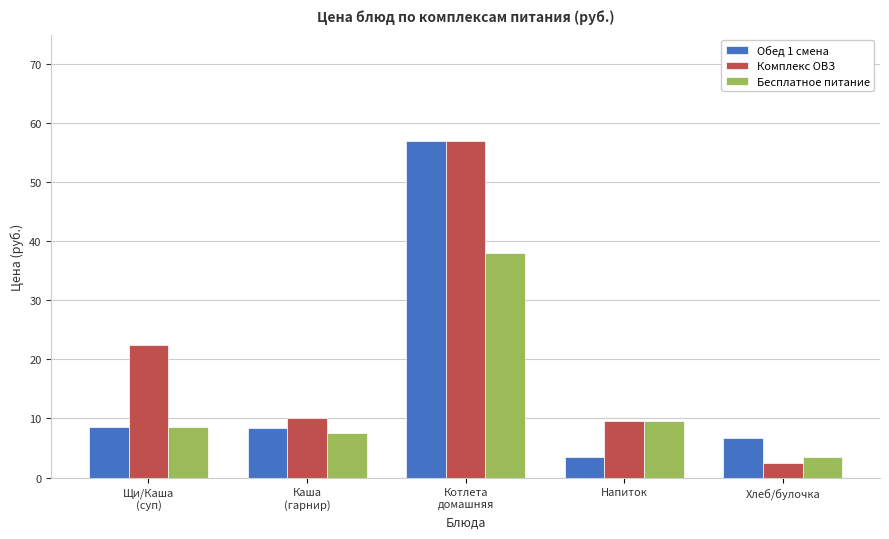

At which category is the sum across all series the highest?

Котлета
домашняя